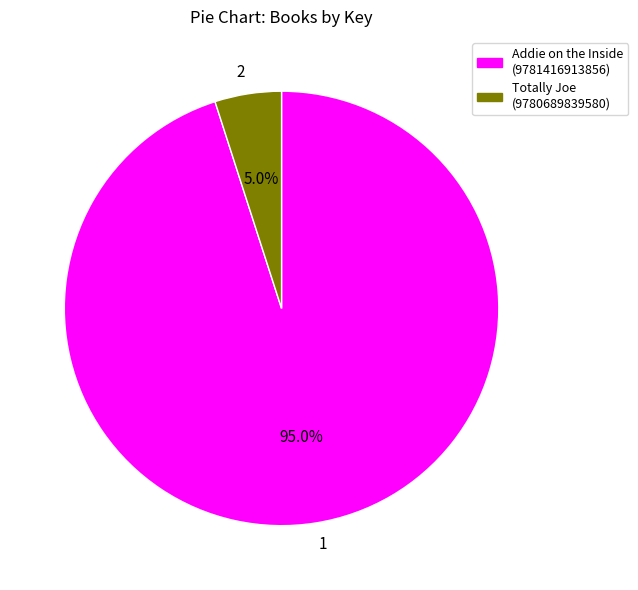

Count the number of slices in the pie.

2